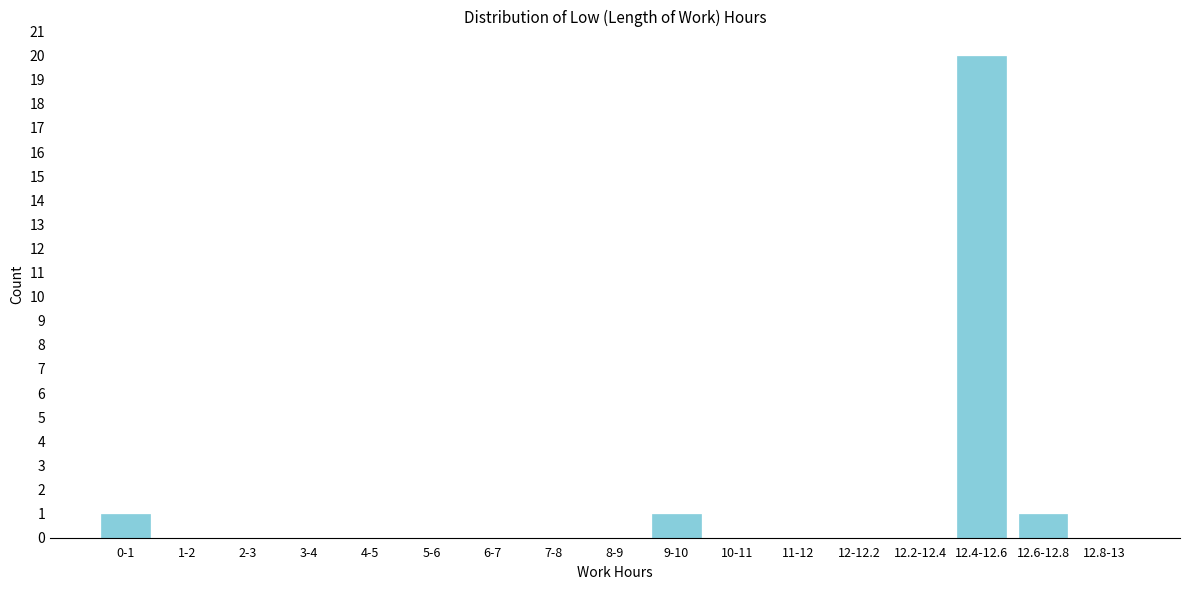

Reading left to right, extract all data points from this chart.

0-1=1	1-2=0	2-3=0	3-4=0	4-5=0	5-6=0	6-7=0	7-8=0	8-9=0	9-10=1	10-11=0	11-12=0	12-12.2=0	12.2-12.4=0	12.4-12.6=20	12.6-12.8=1	12.8-13=0